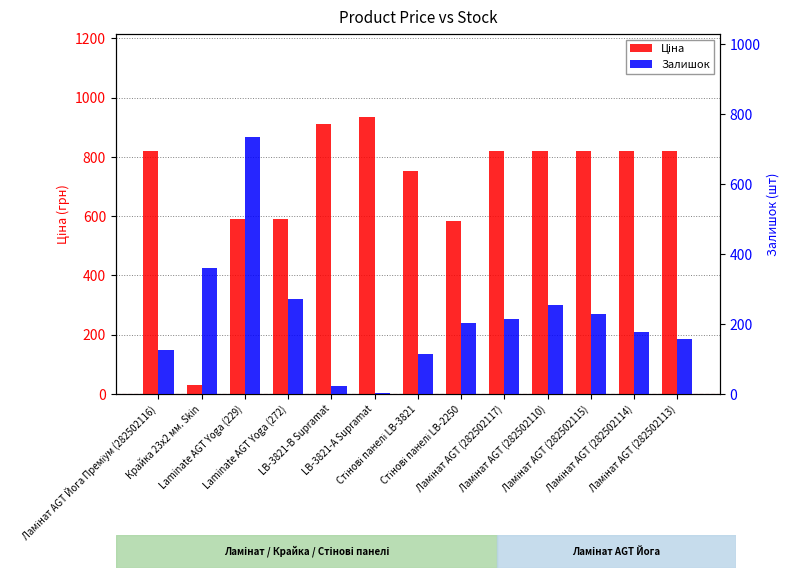

Reading right to left, extract all data points from this chart.

Ціна: 818.5	818.5	818.5	818.5	818.5	584.4	752.2	934.5	910.4	589.9	589.9	32.0	818.5
Залишок: 158.0	178.0	229.0	255.0	214.0	202.0	113.0	2.0	24.0	272.0	735.0	360.0	125.0